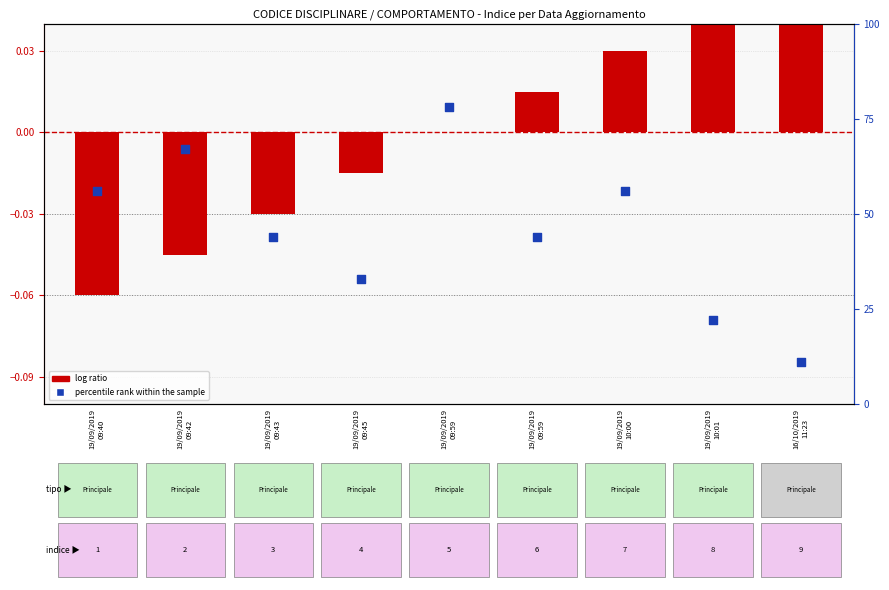

At how many categories does at least one series exceed 33?

6